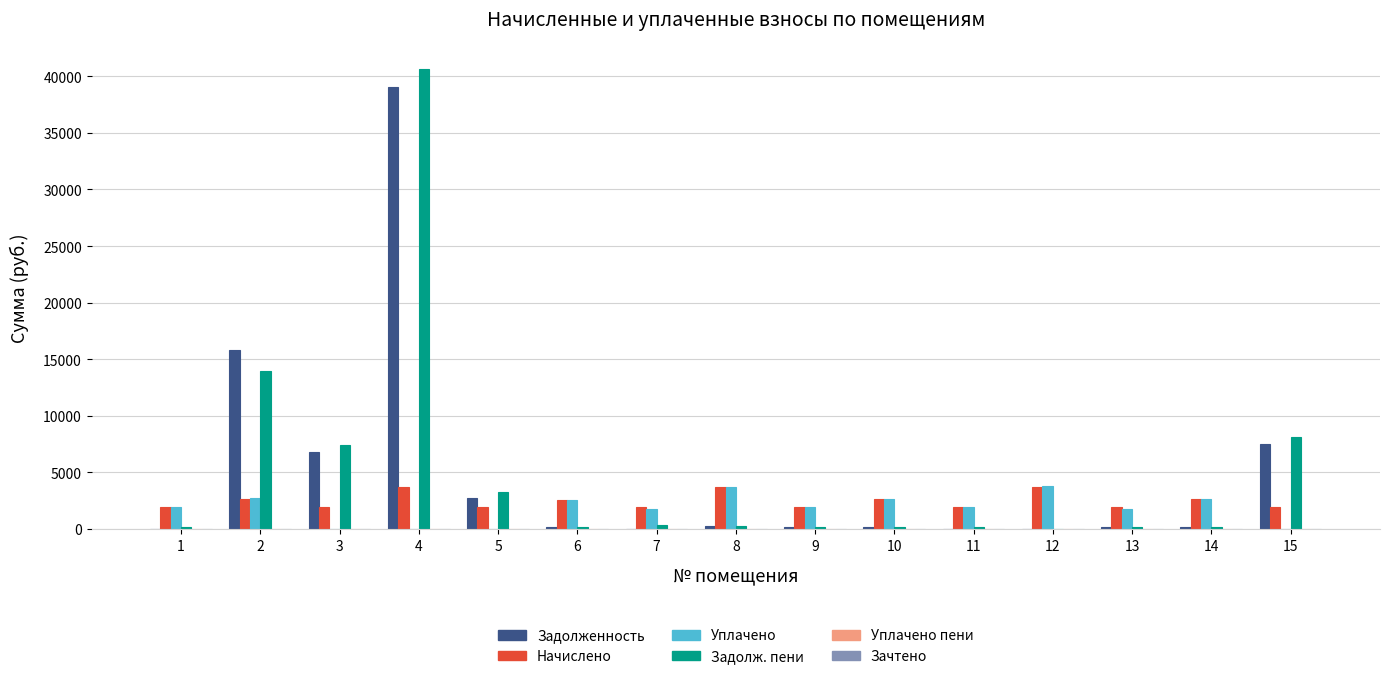

What is the total value across all series at 2?

35171.3